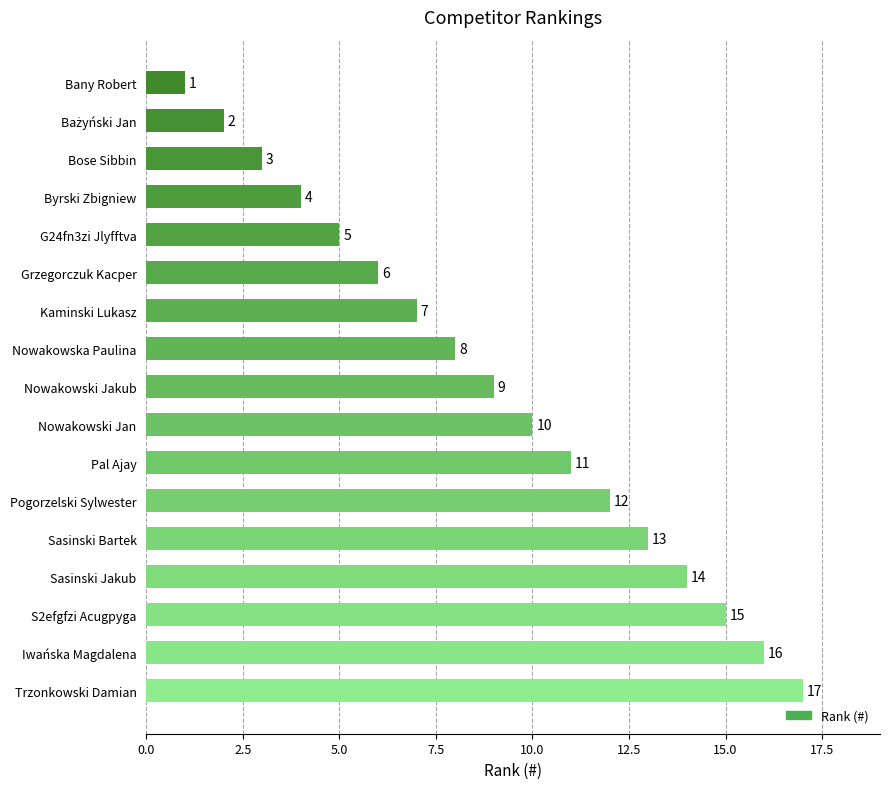

The chart shows a value of 15 at S2efgfzi Acugpyga. True or false?

True